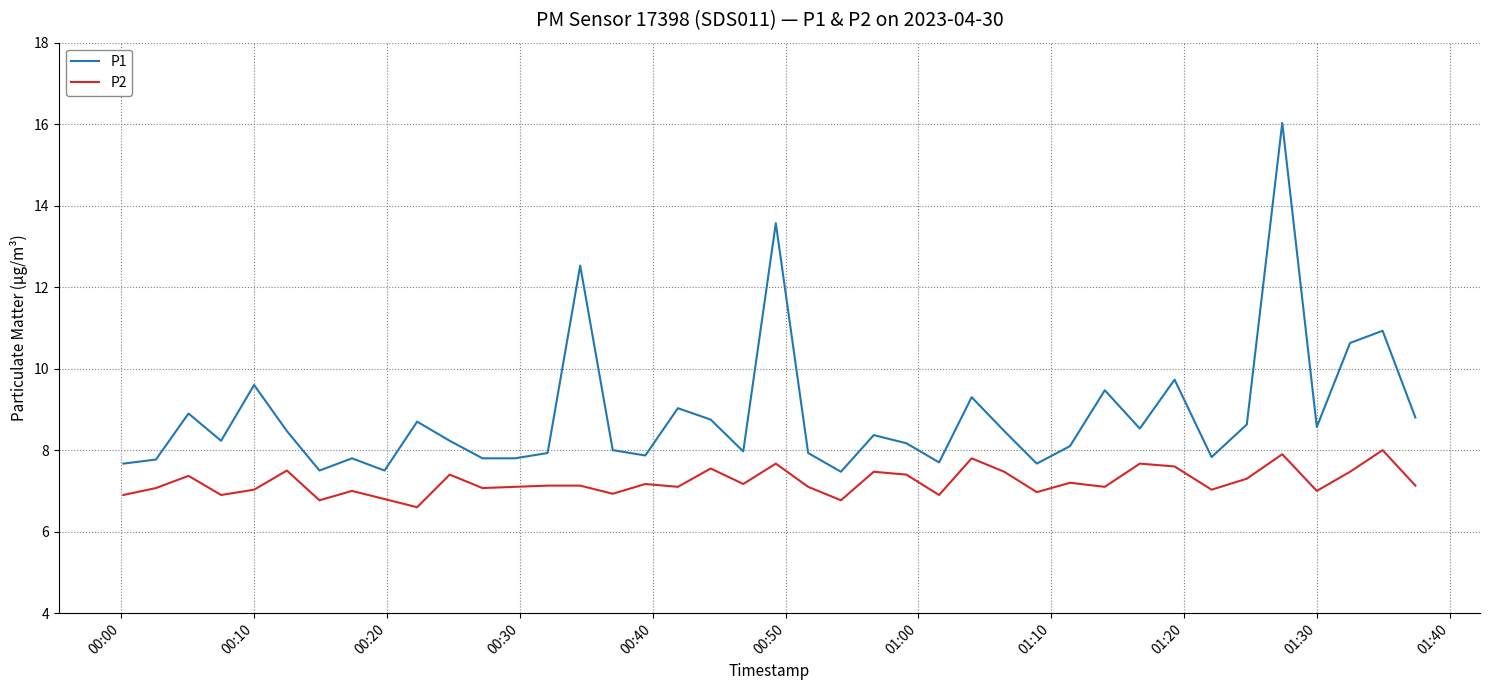

List the series in order of their overall mean, lowest first.

P2, P1